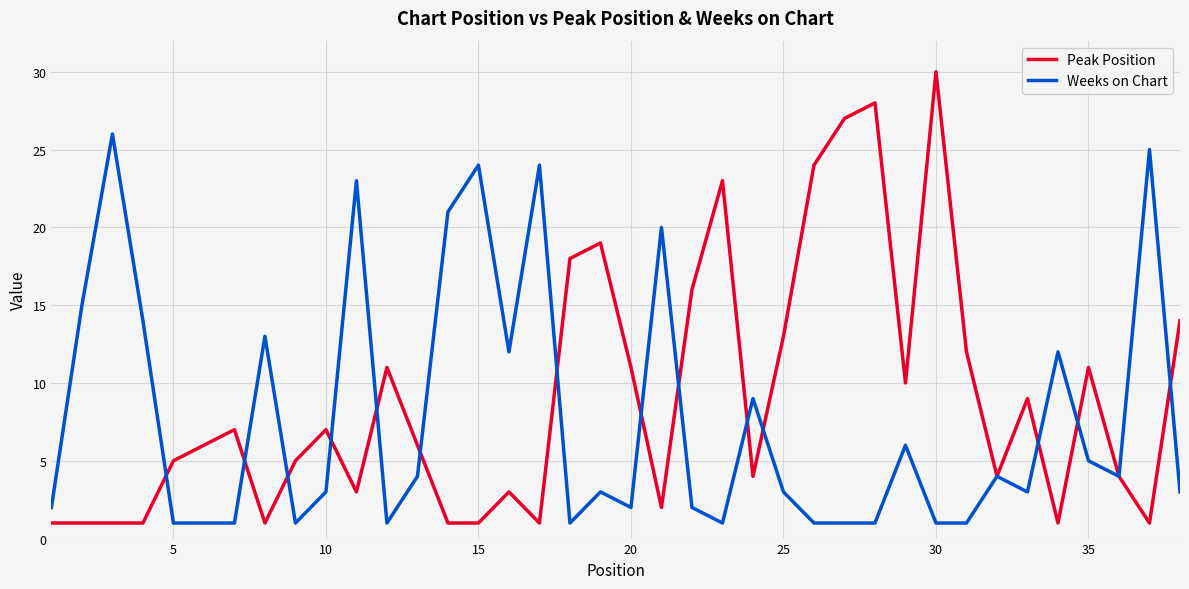

Rank the series by their maximum value, from lowest to highest.

Weeks on Chart, Peak Position